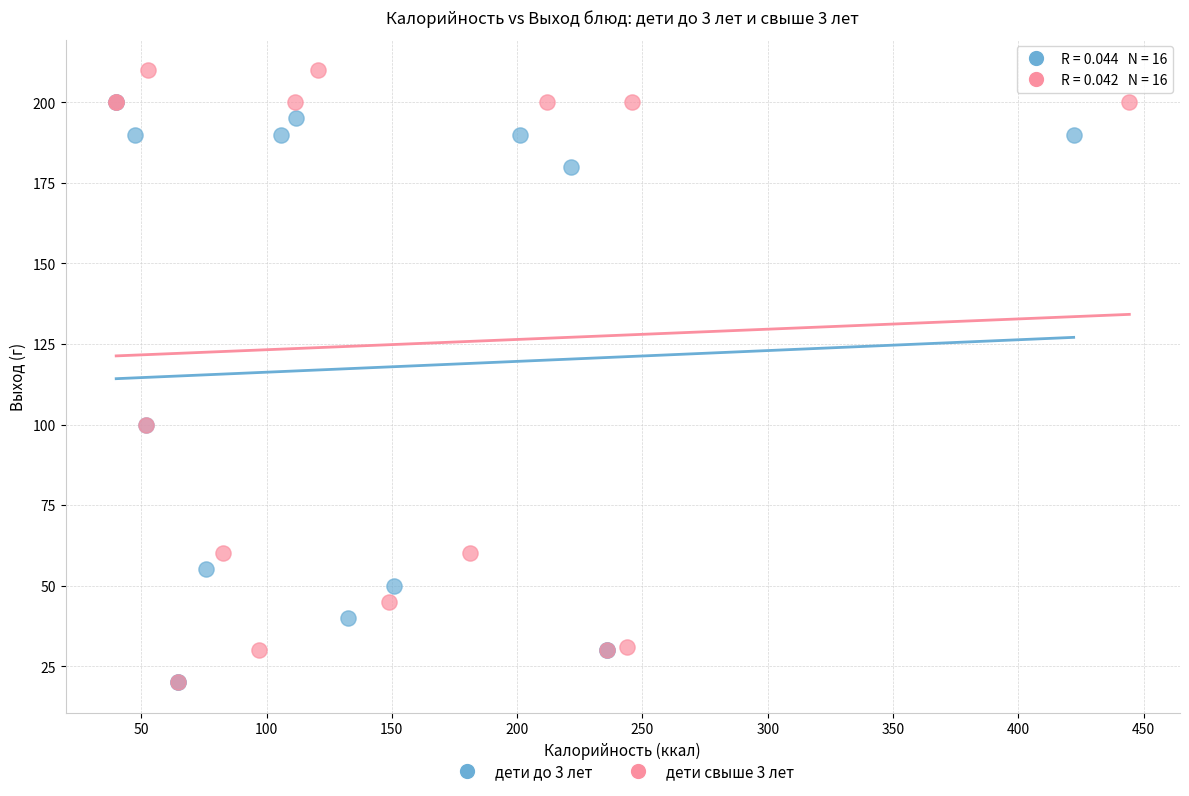

What are all the series names shown in the legend?

дети до 3 лет, дети свыше 3 лет